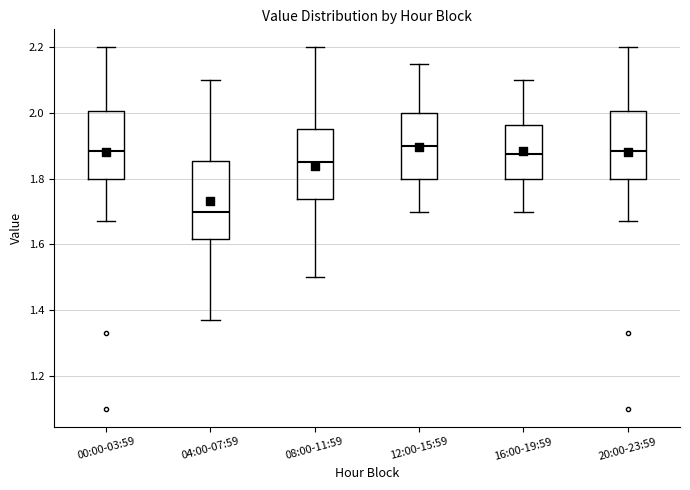

Comparing the boxes themselves (not the whiskers), which one is the tallest?

04:00-07:59